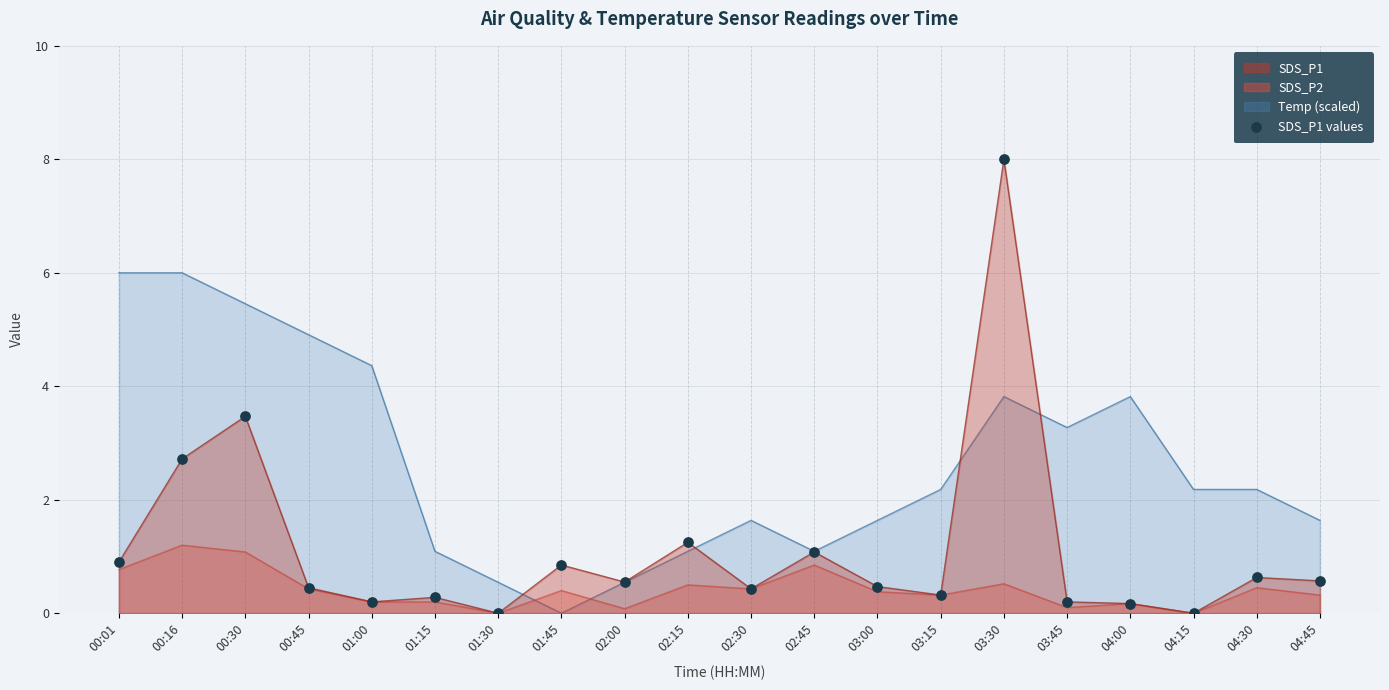

Approximately how many times larger is the value at 03:45 compared to 00:16?

0.1